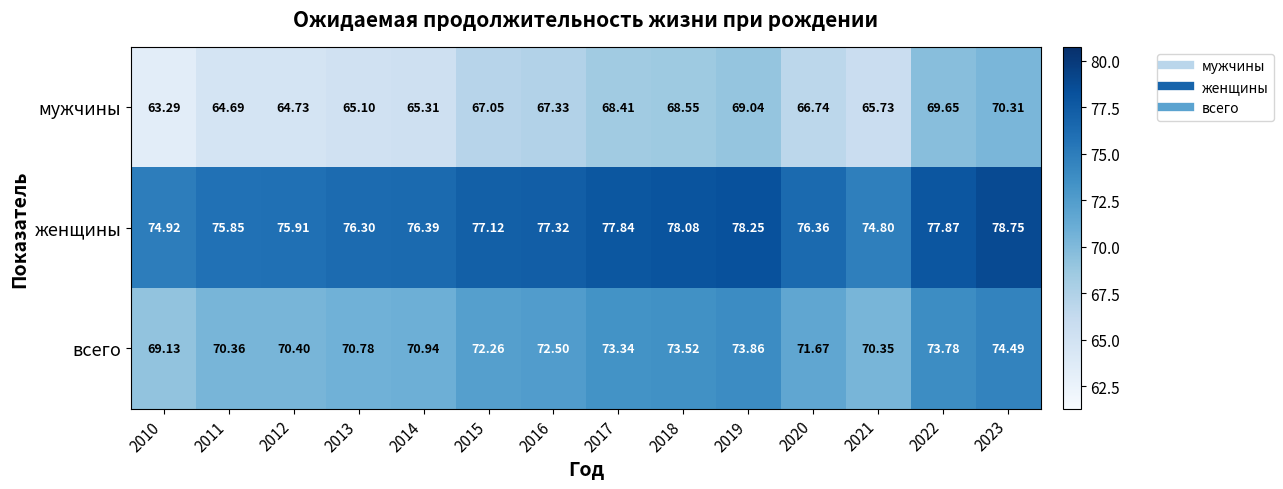

Rank the series by their average value, from highest to lowest.

женщины, всего, мужчины